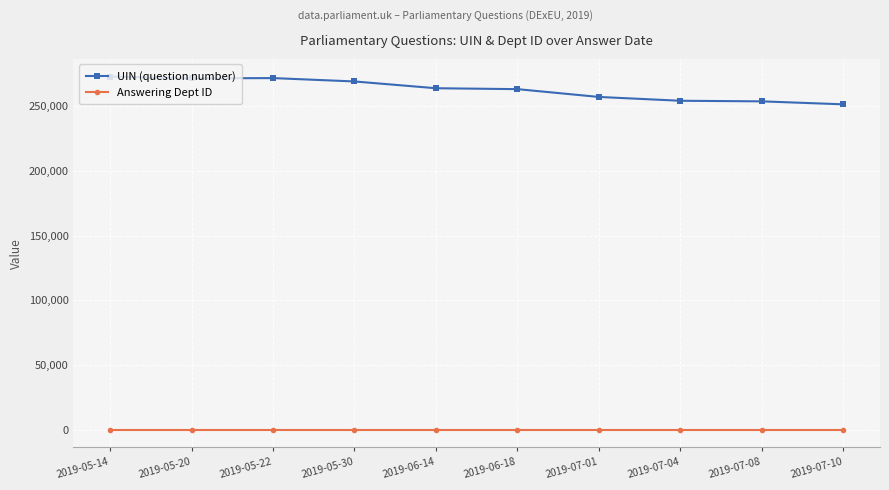

What is the label of the 2nd point from the left?

2019-05-20